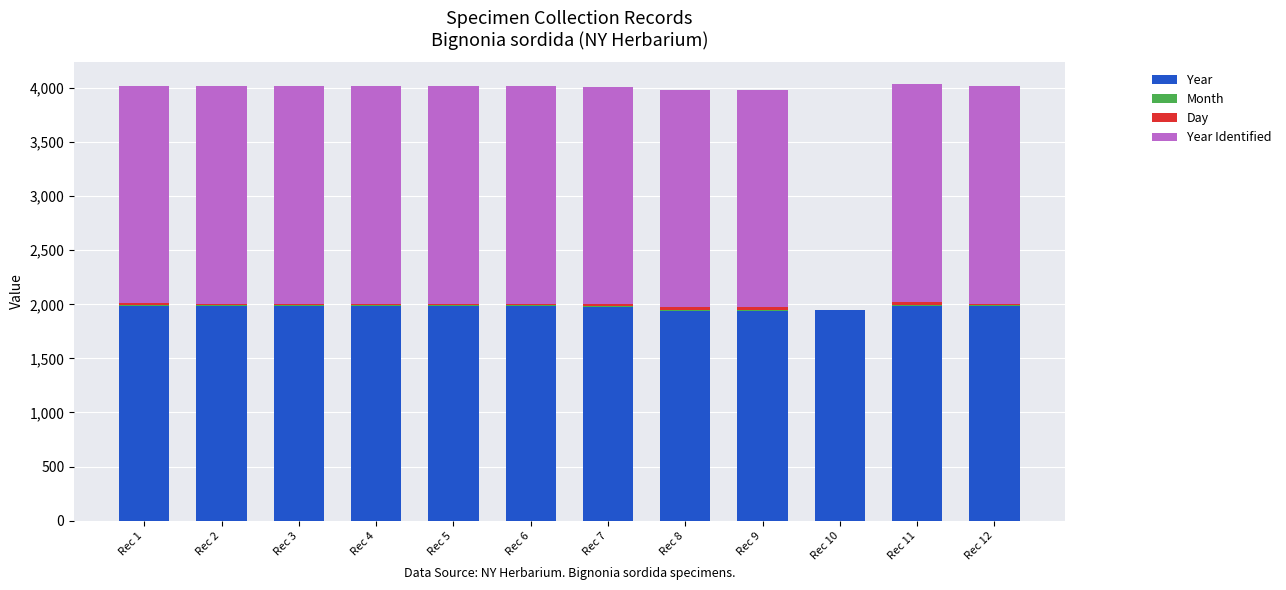

Does the chart contain stacked bars?

Yes